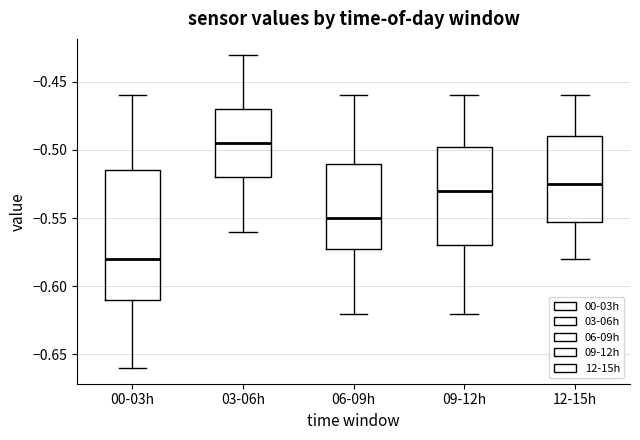

Reading left to right, read every box against the y-axis: the position of its median line, the range the box covers, and the ends of its whiskers. The values are not printed on the chart, so give them approximately, as read against the axis.

00-03h: median -0.580, box -0.610 to -0.515, whiskers -0.660 to -0.460
03-06h: median -0.495, box -0.520 to -0.470, whiskers -0.560 to -0.430
06-09h: median -0.550, box -0.570 to -0.510, whiskers -0.620 to -0.460
09-12h: median -0.530, box -0.570 to -0.495, whiskers -0.620 to -0.460
12-15h: median -0.525, box -0.550 to -0.490, whiskers -0.580 to -0.460